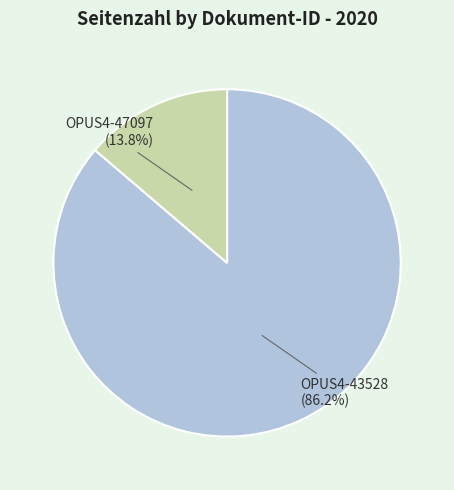

How many segments does this pie chart have?

2